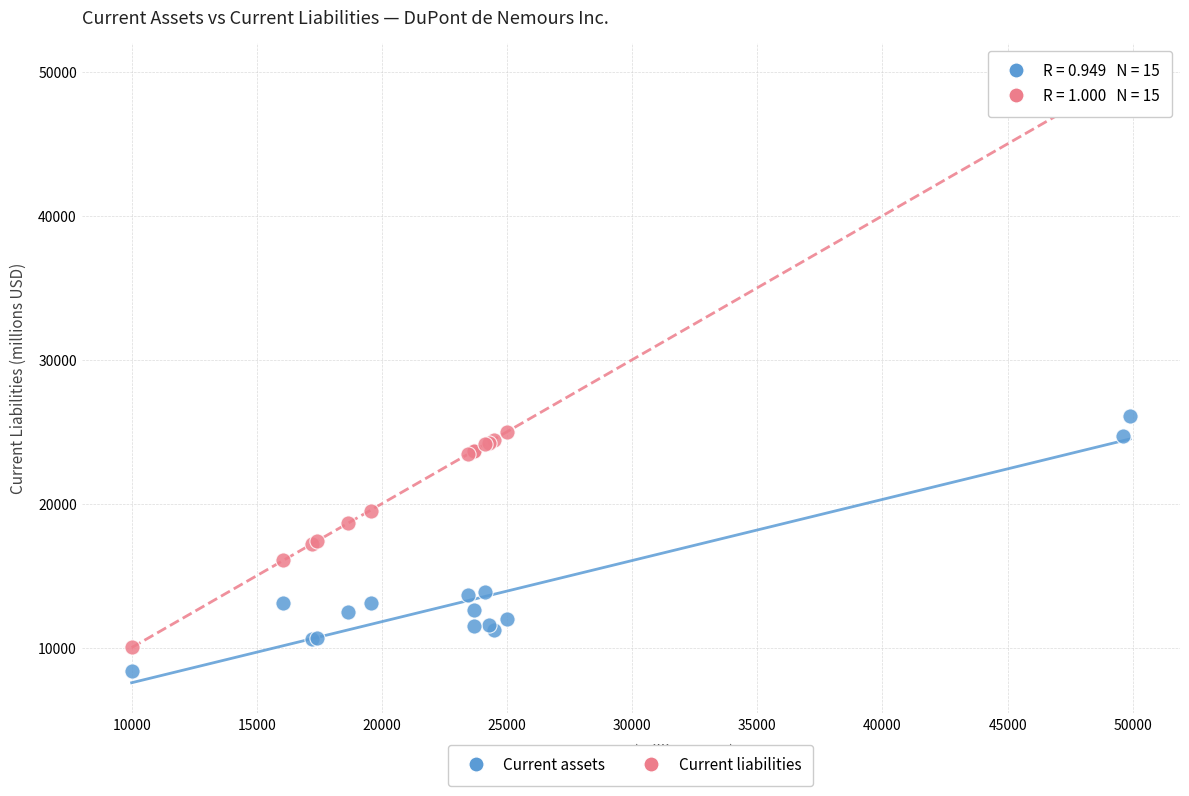

Across all series, what Y value is closest to 29125?

26128.0